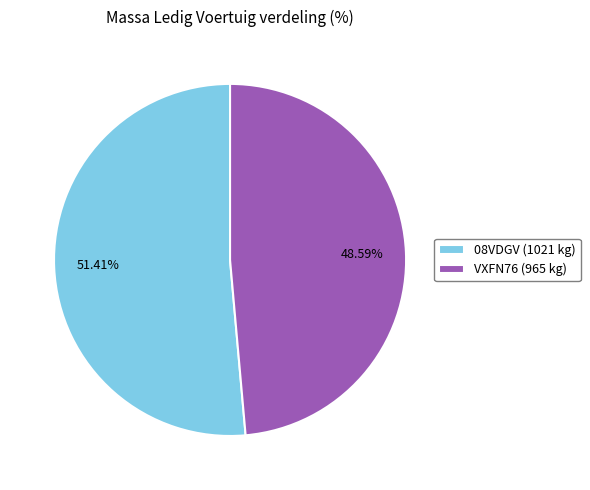

Which category has the smallest portion of the pie?

VXFN76